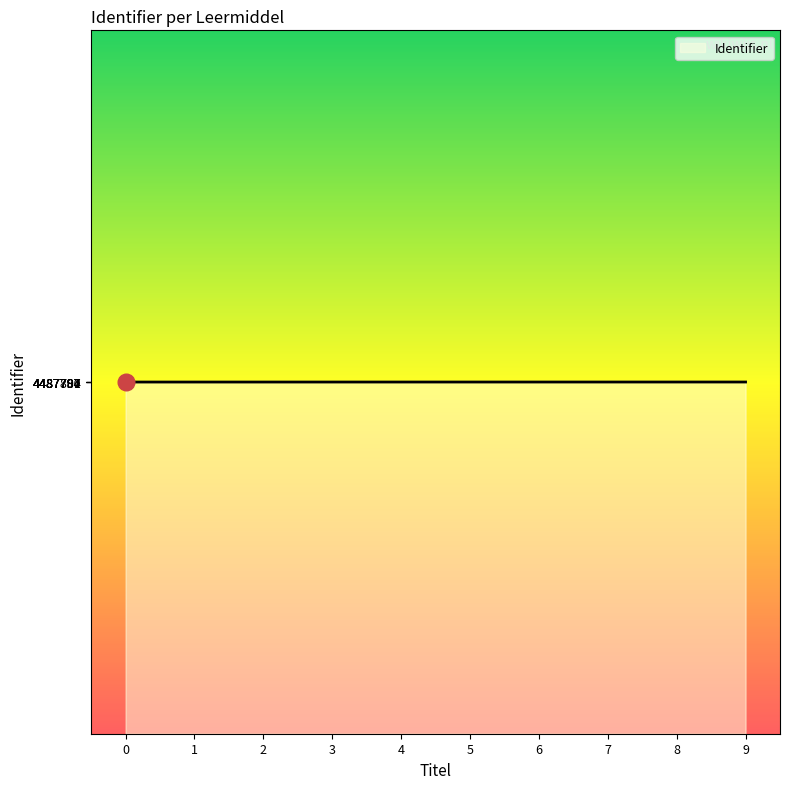

Is it true that the value at 7 is 2307106?

False